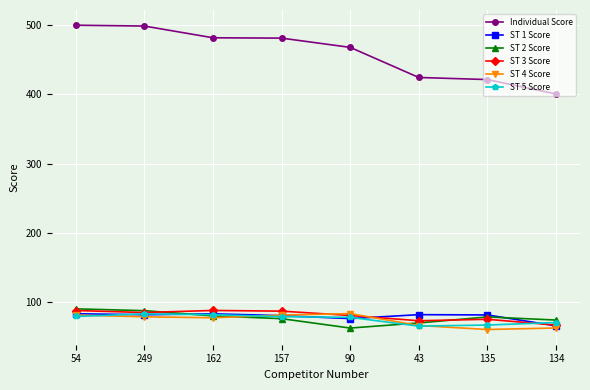

What is the label of the 1st point from the right?

134